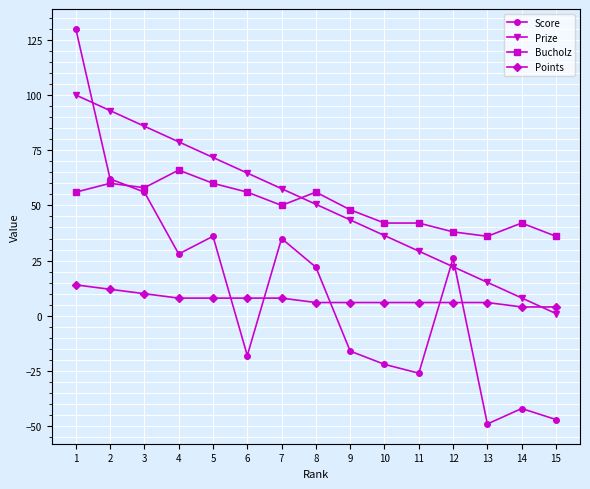

True or false: Bucholz and Points cross at least once.

False